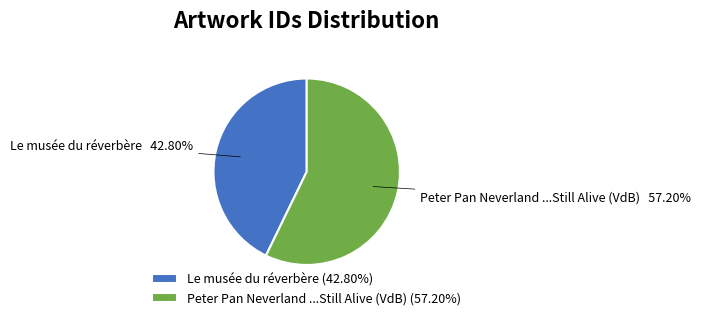

How many slices are in this pie chart?

2